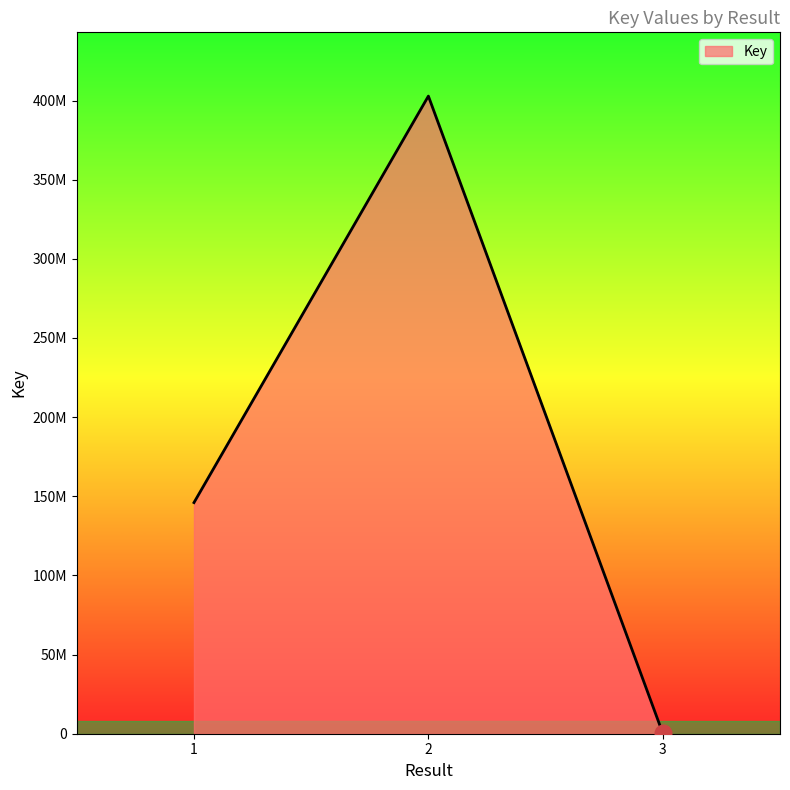

Is this an area chart (filled region under the line)?

Yes